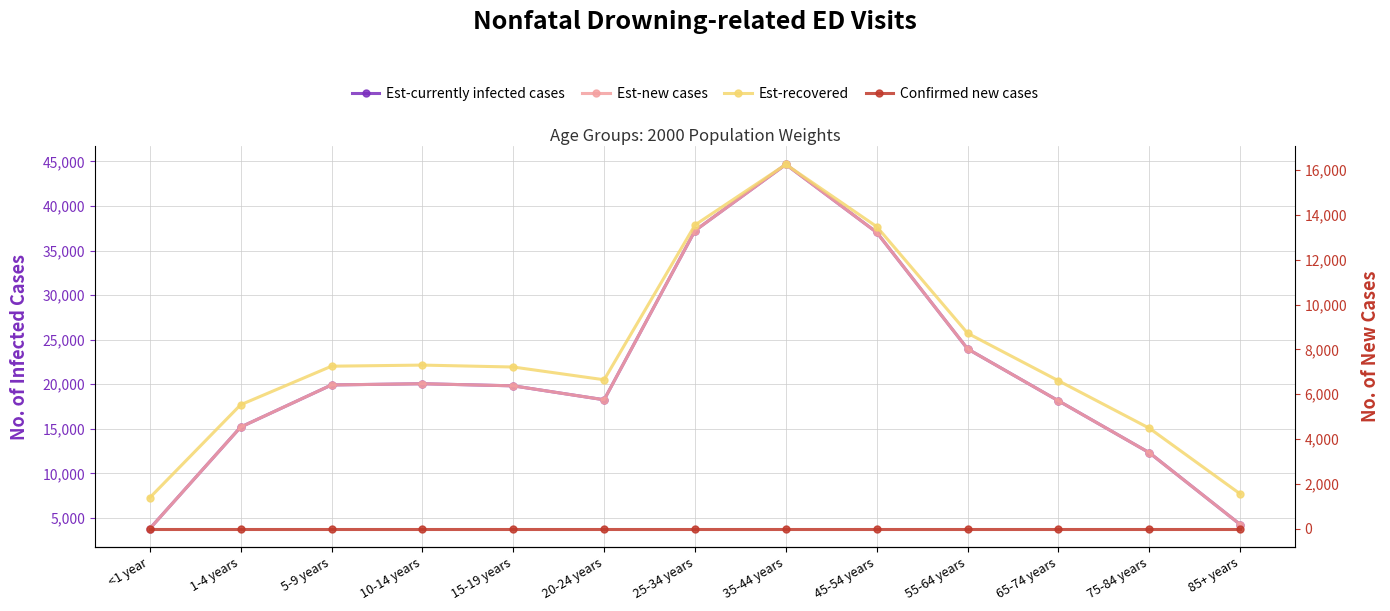

What is the label of the 8th point from the right?

20-24 years